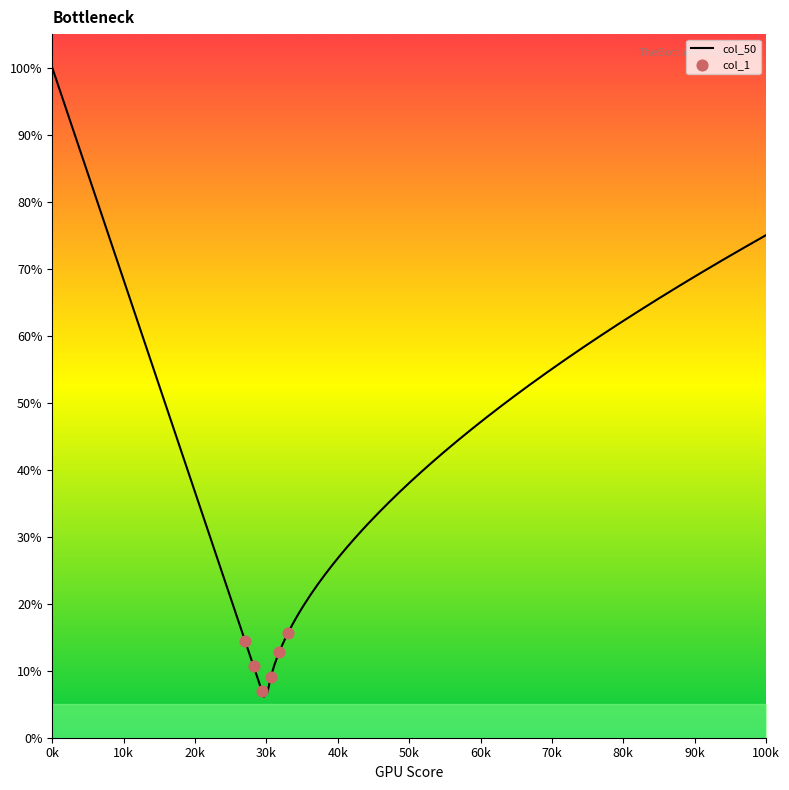

At how many categories does at least one series exceed 0?

14